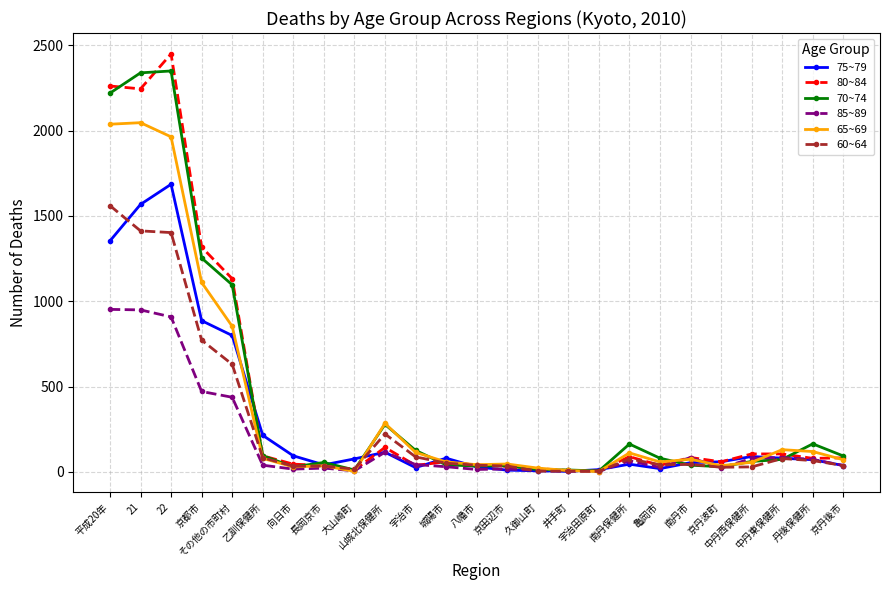

At how many categories does at least one series exceed 1778?

3